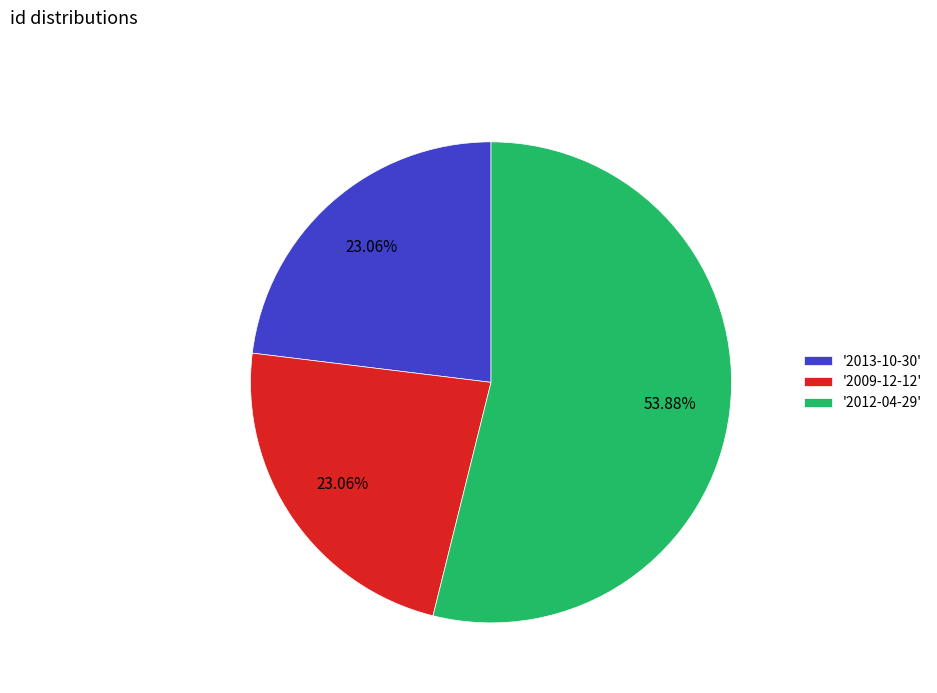

Is there a majority slice in this chart?

Yes